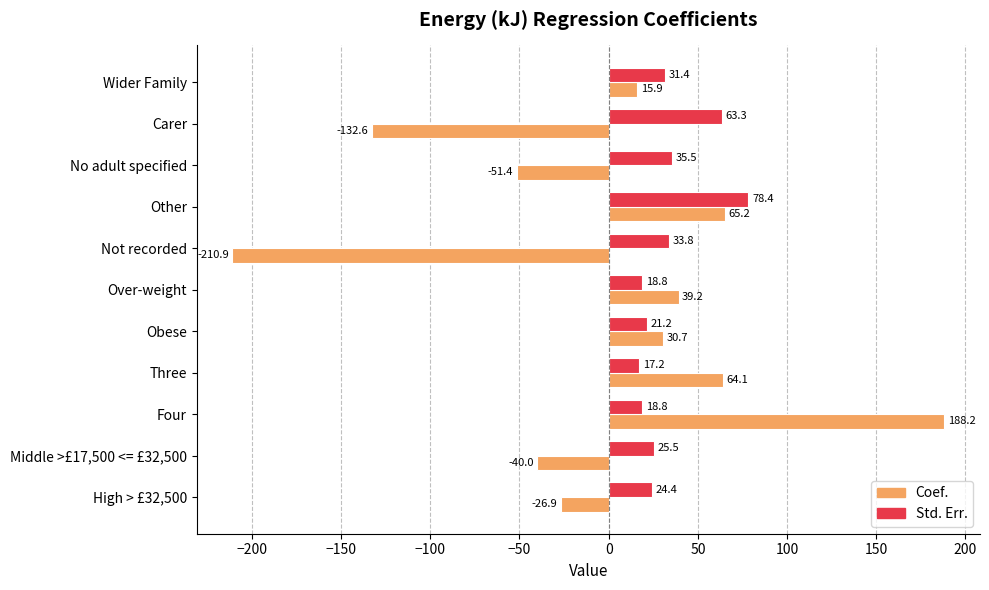

List the series in order of their peak value, lowest first.

Std. Err., Coef.